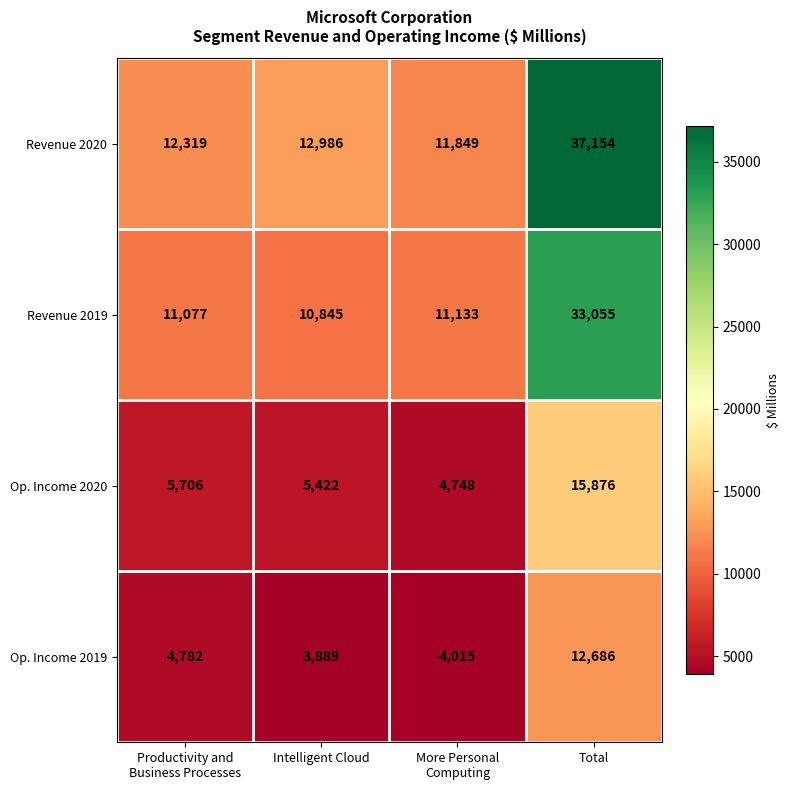

What is the sum of all Revenue 2019 values?

66110